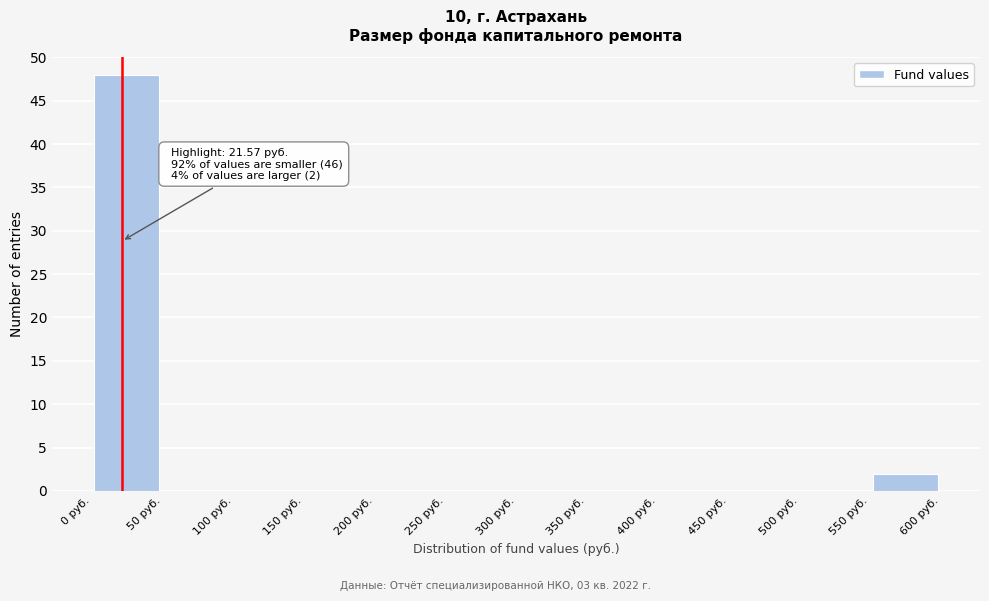

Which range on the x-axis has the tallest bar?

0 to 50